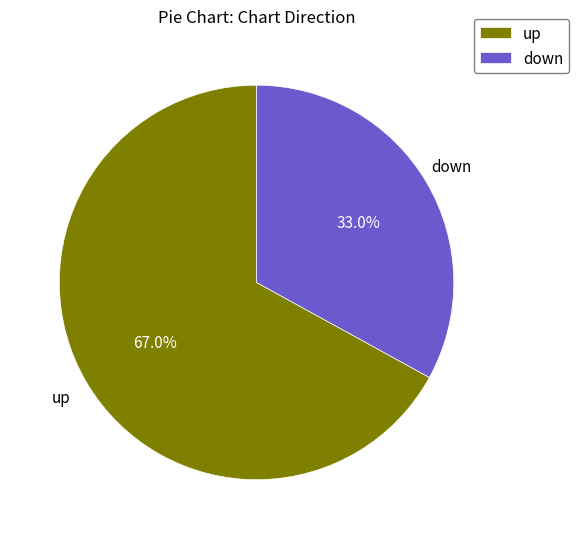

Between down and up, which is larger?

up